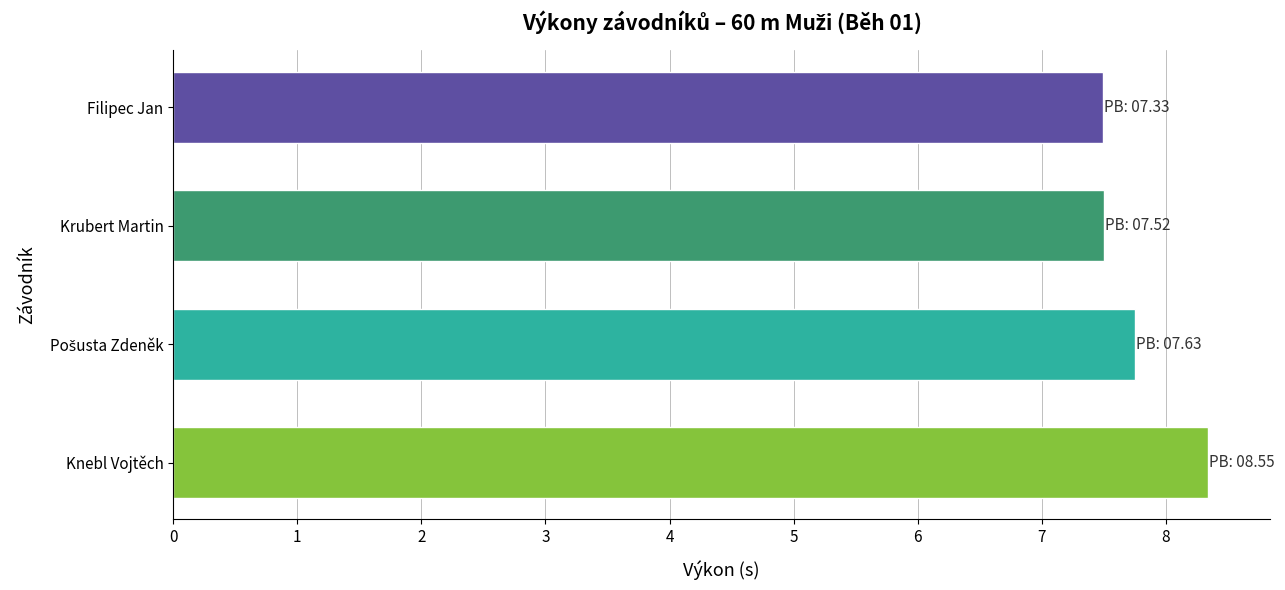

What is the average value?

7.8